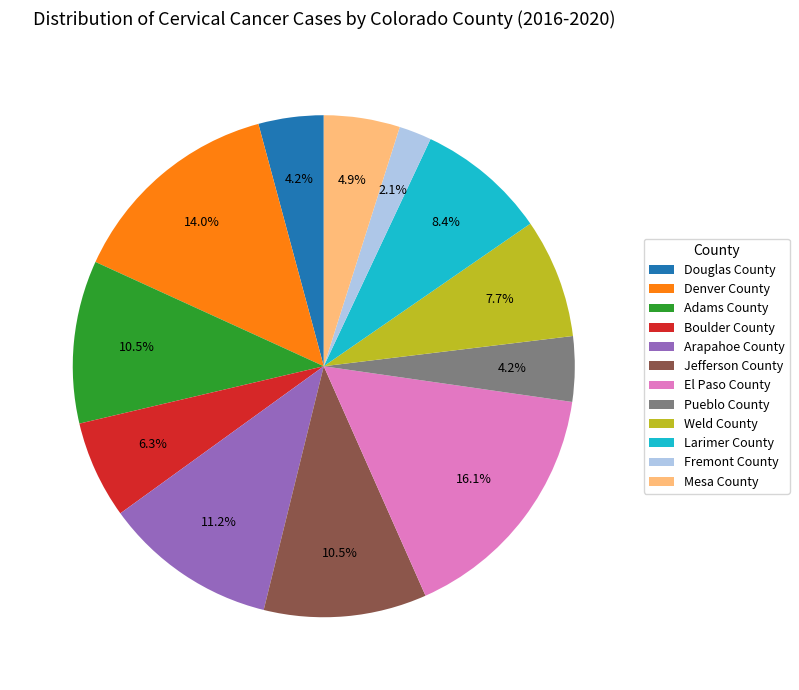

To the nearest percent, what is the difference between the largest and smallest slice percentages?

14%